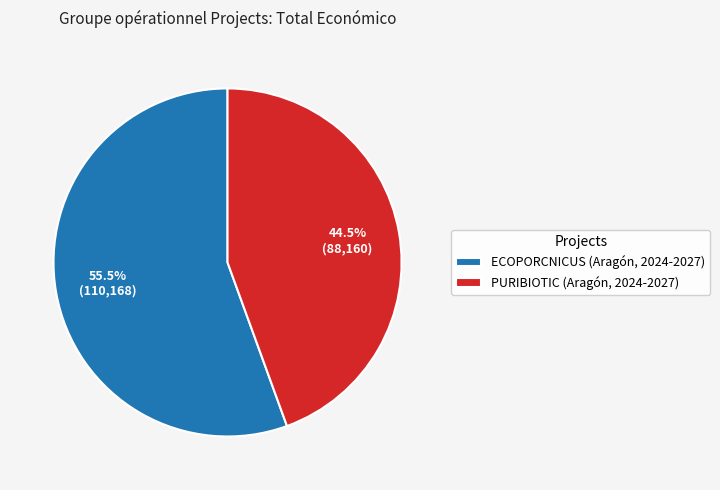

Do PURIBIOTIC (Aragón, 2024-2027) and ECOPORCNICUS (Aragón, 2024-2027) together represent more than half of the pie?

Yes